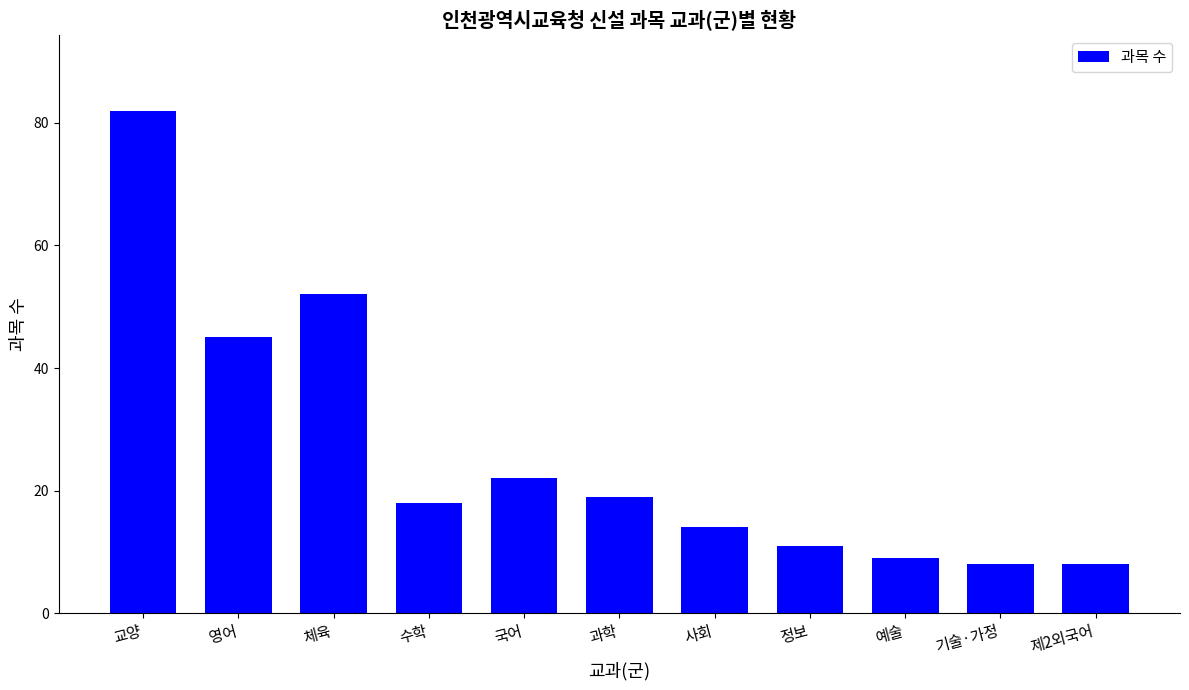

Reading left to right, extract all data points from this chart.

82	45	52	18	22	19	14	11	9	8	8